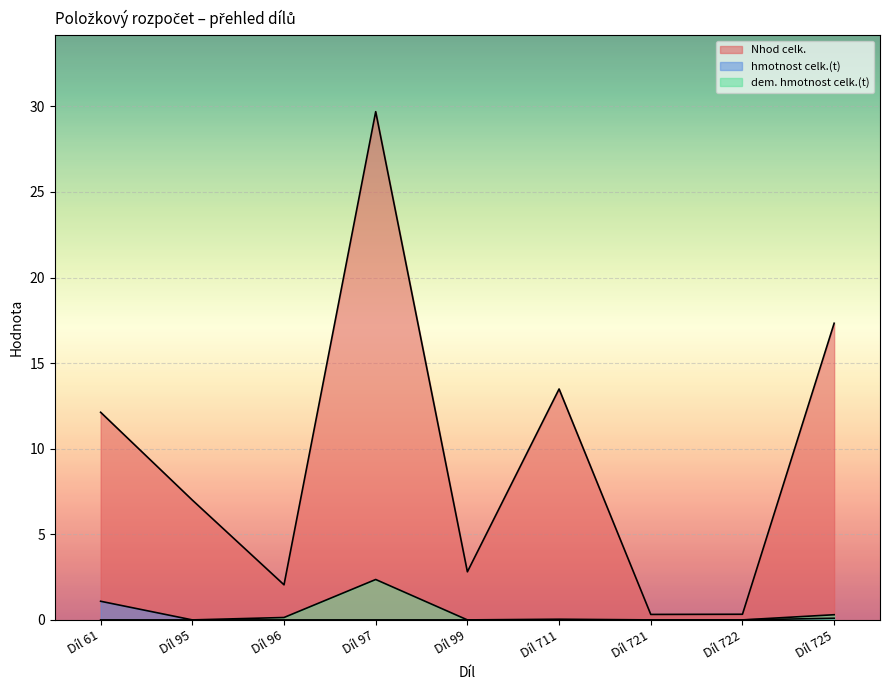

Between which two adjacent categories do hmotnost celk.(t) and dem. hmotnost celk.(t) first intersect?

Díl 95 and Díl 96